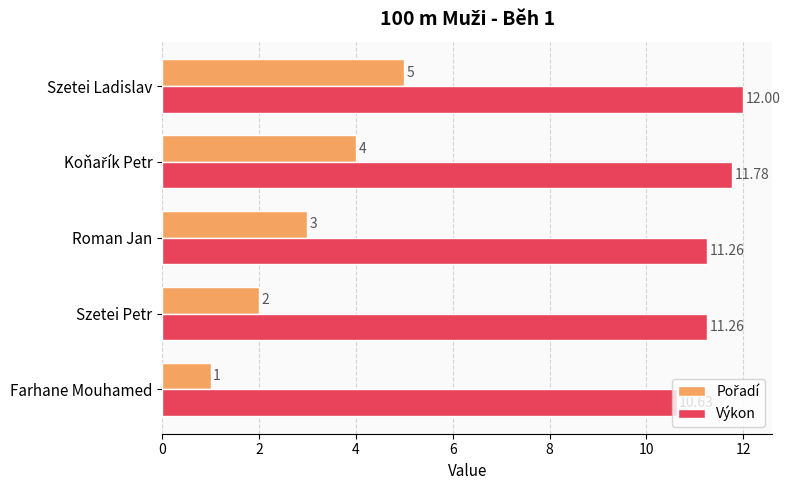

Which label corresponds to the smallest value in the chart?

Farhane Mouhamed